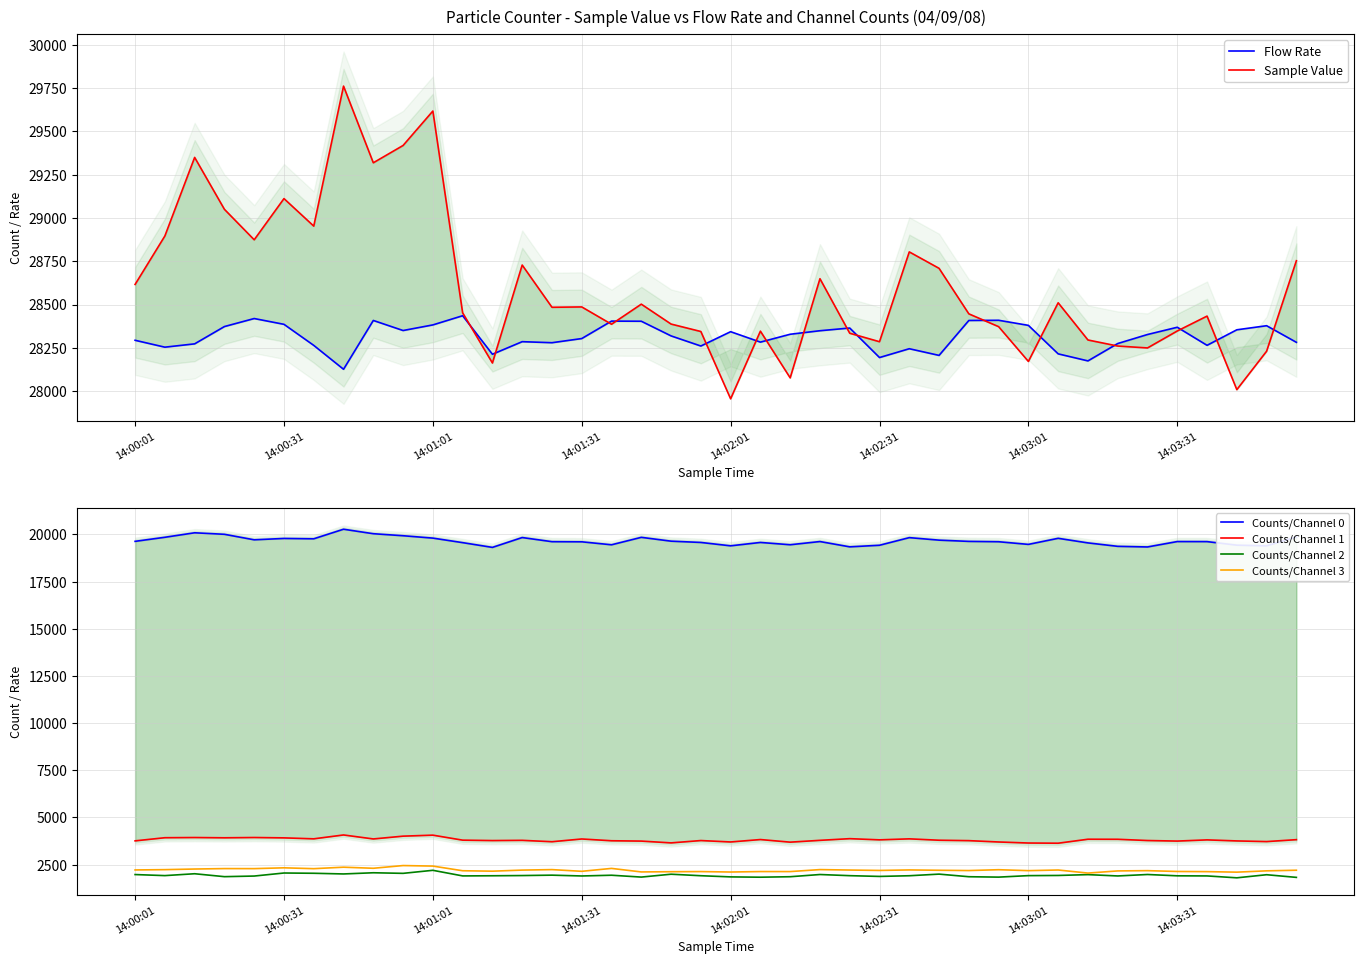

The value of Sample Value at 11 is 45910.2. True or false?

False